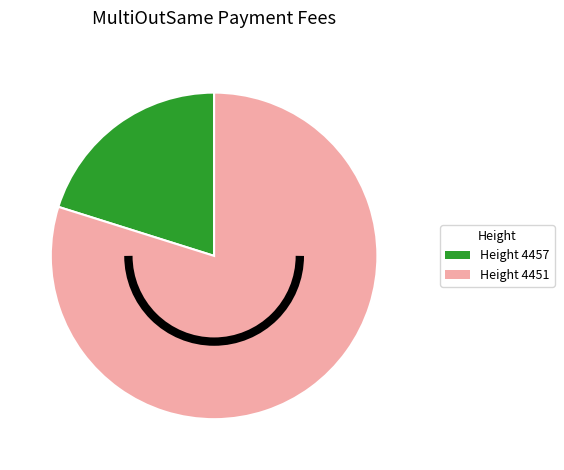

Does any single category account for the majority?

Yes